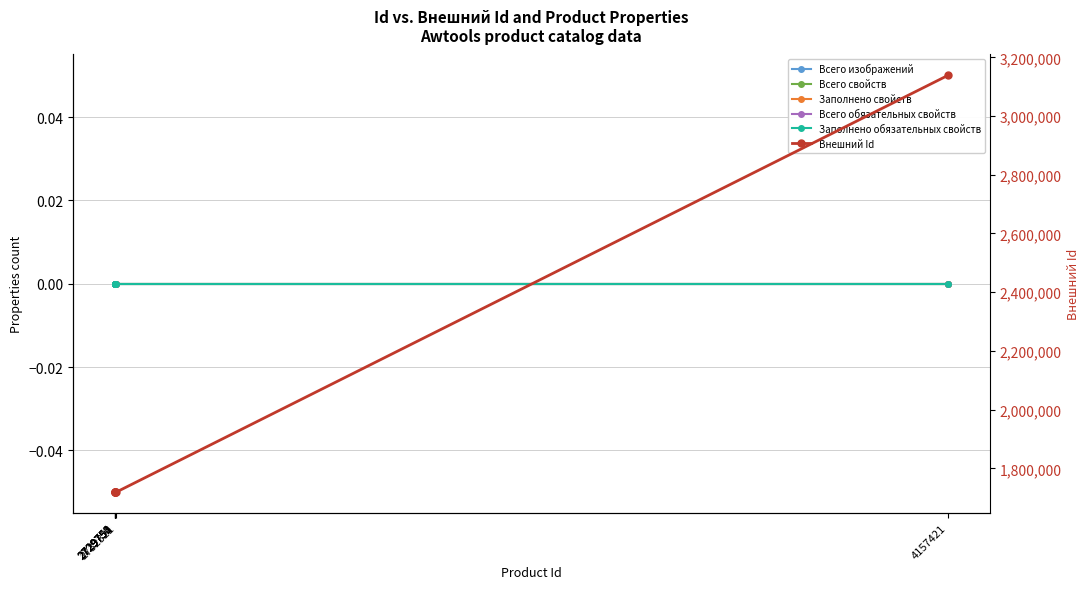

True or false: Внешний Id and Всего изображений cross at least once.

False